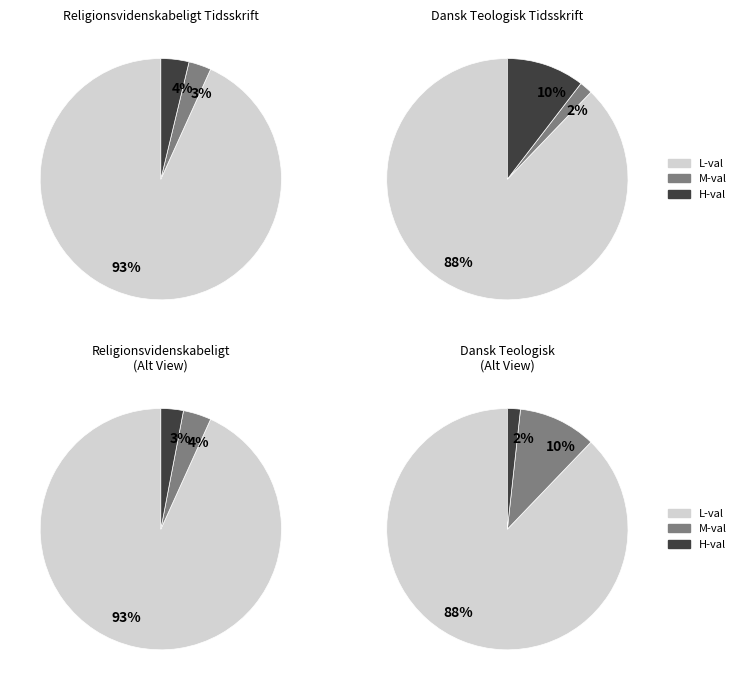

Is there any slice that represents more than half of the pie?

Yes